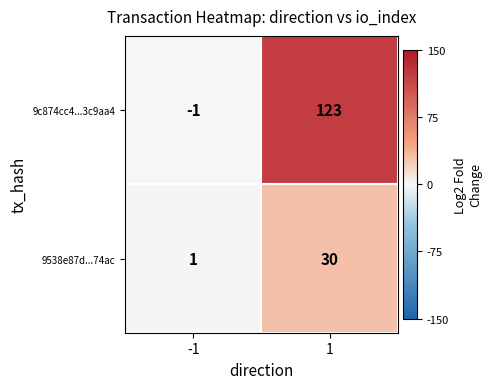

What is the spread (max minus min) of values at 1?

93